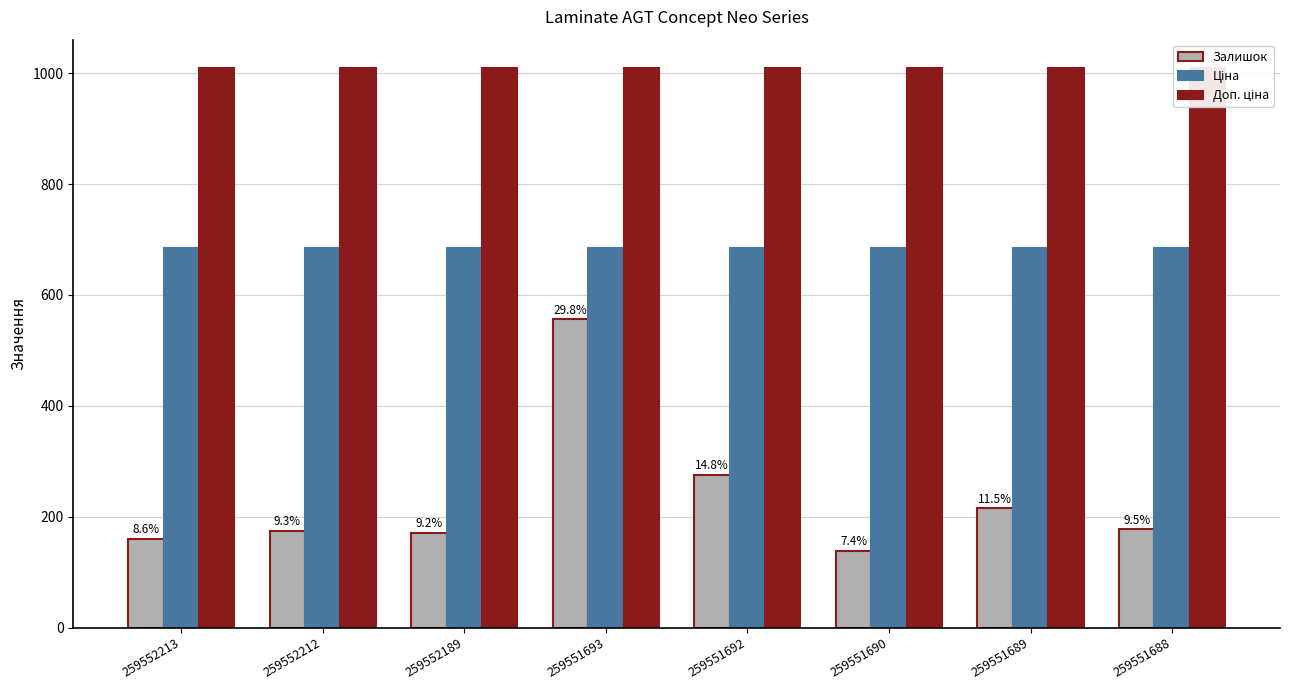

At which category does the chart reach its minimum across all series?

259551690